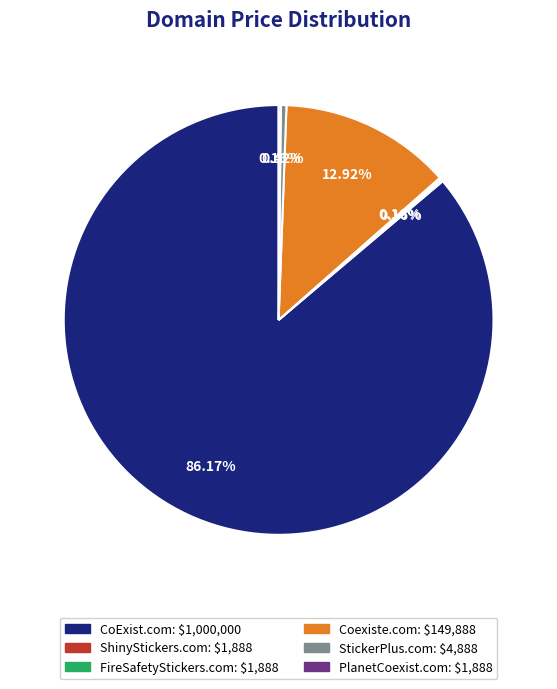

To the nearest percent, what is the difference between the largest and smallest slice percentages?

86%